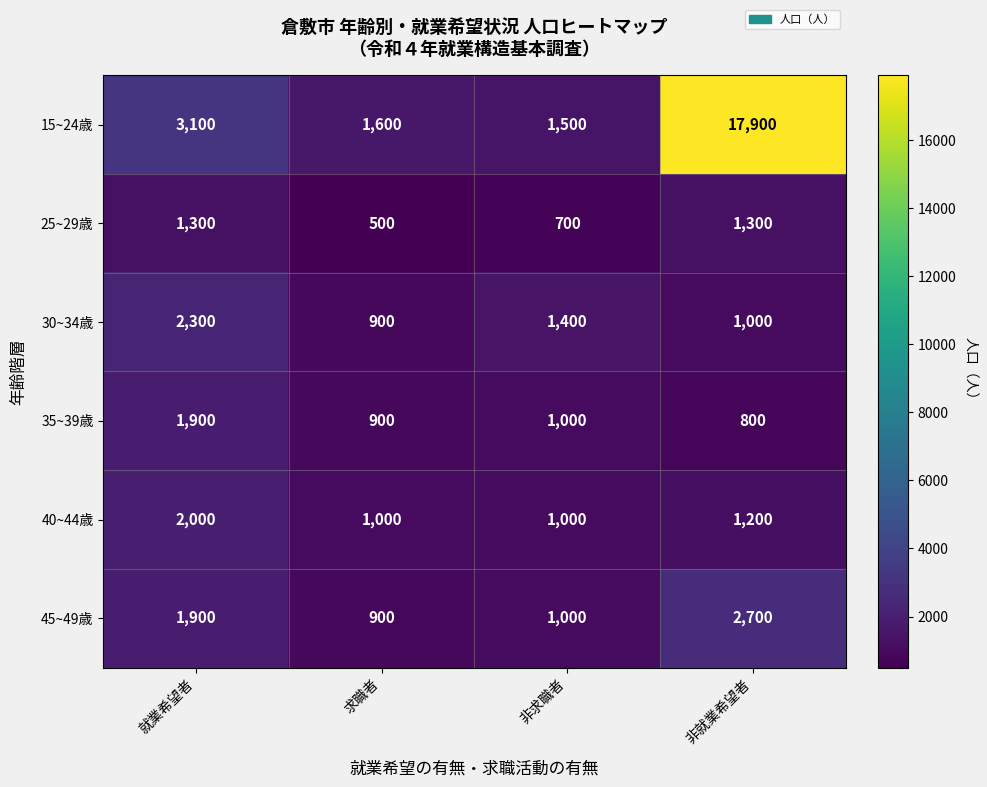

What is the spread (max minus min) of values at 就業希望者?

1800